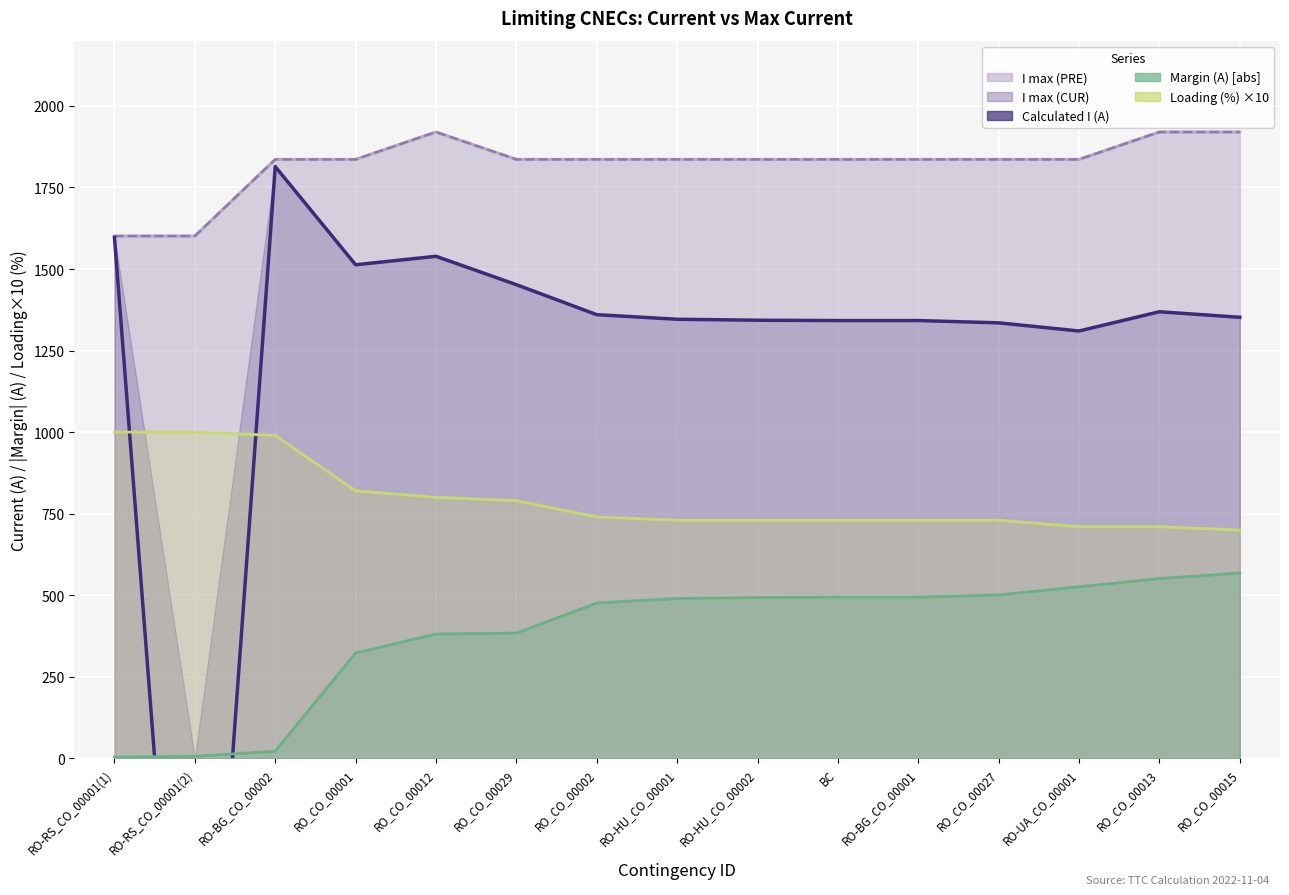

What is the minimum value shown in the chart?

-1595